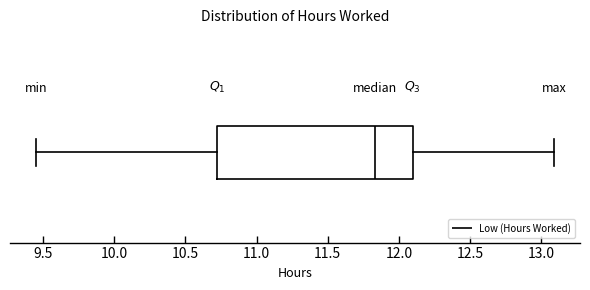

Transcribe this box plot: give where the median line is, the range the box spans, and where the two whiskers end, as read against the x-axis. The values are not printed on the chart, so give them approximately, as read against the axis.

median 11.85, box 10.70 to 12.10, whiskers 9.45 to 13.10